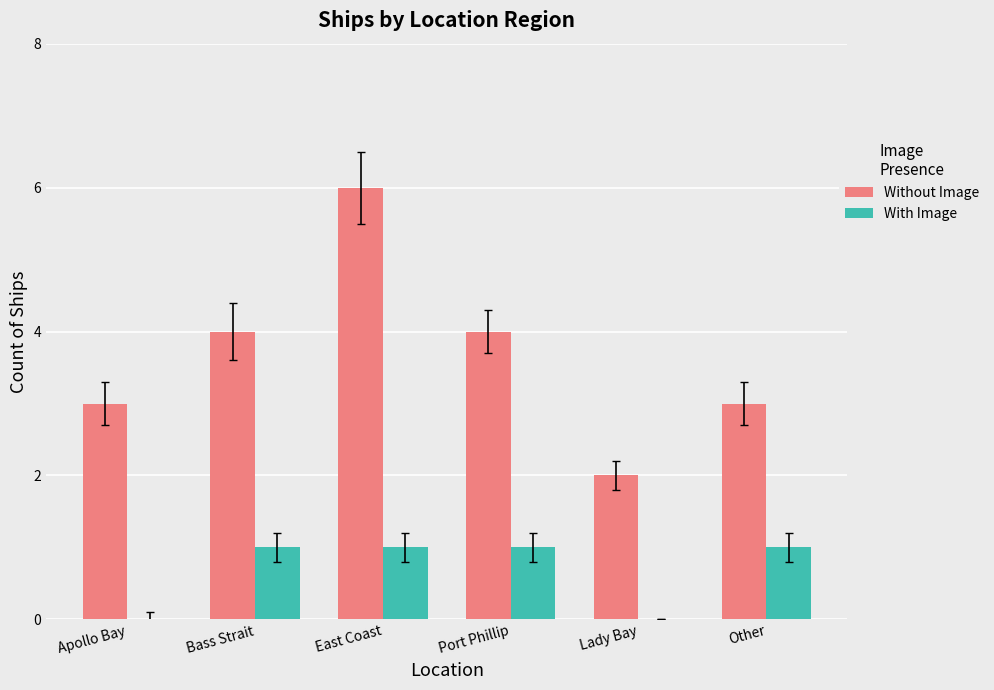

Which series changed the most between East Coast and Port Phillip?

Without Image